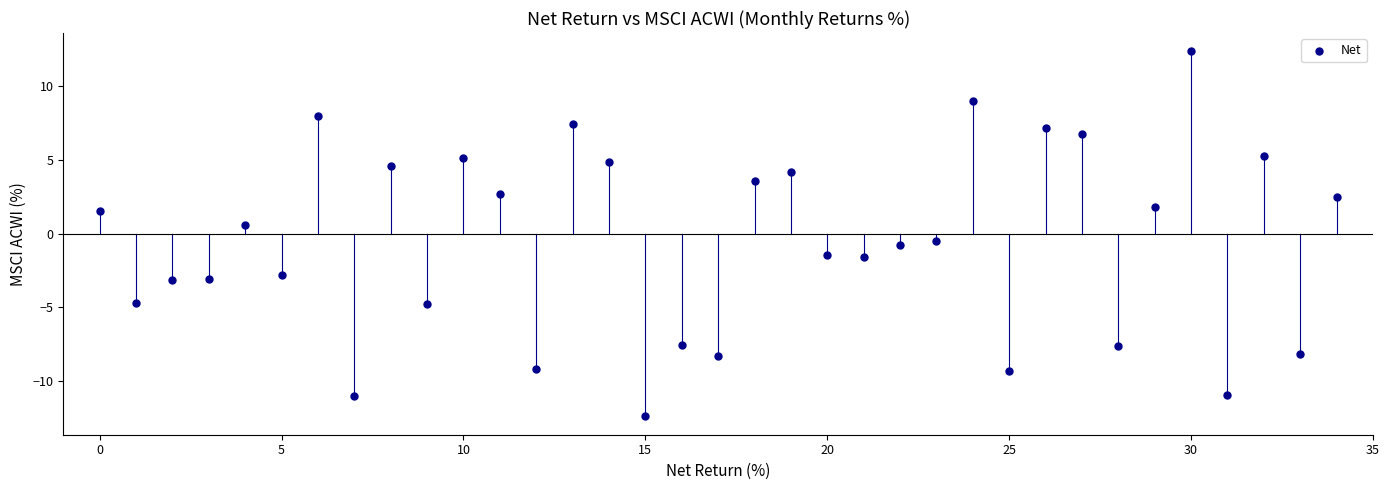

What is the range of Y values (max minus min)?

24.7